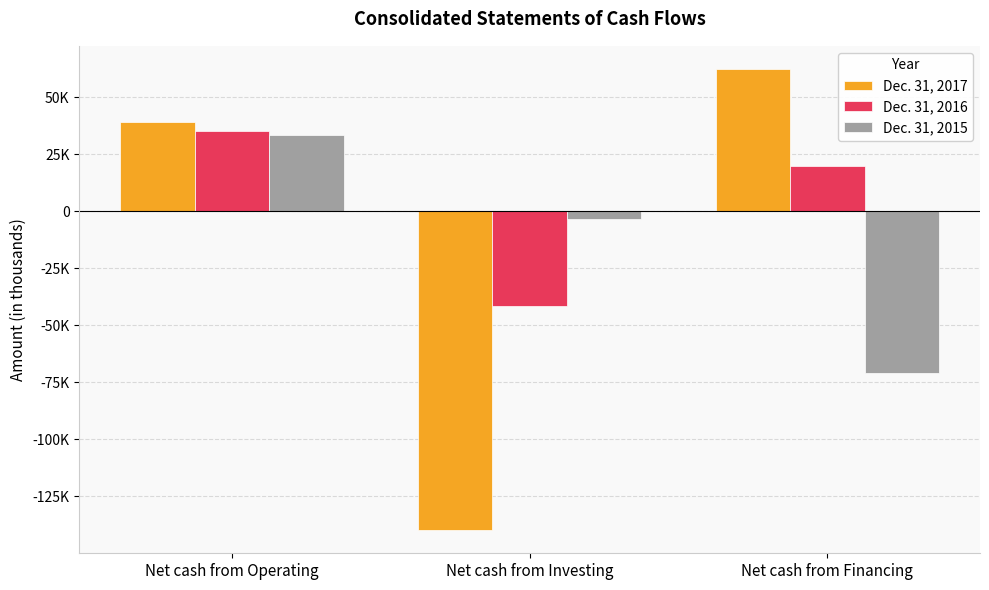

What are all the series names shown in the legend?

Dec. 31, 2017, Dec. 31, 2016, Dec. 31, 2015